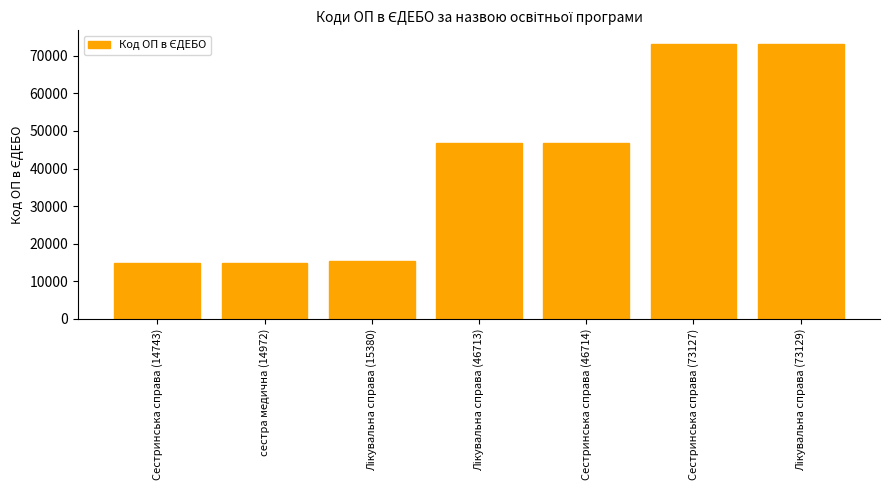

What is the change in value from Сестринська справа (14743) to Сестринська справа (46714)?

+31971